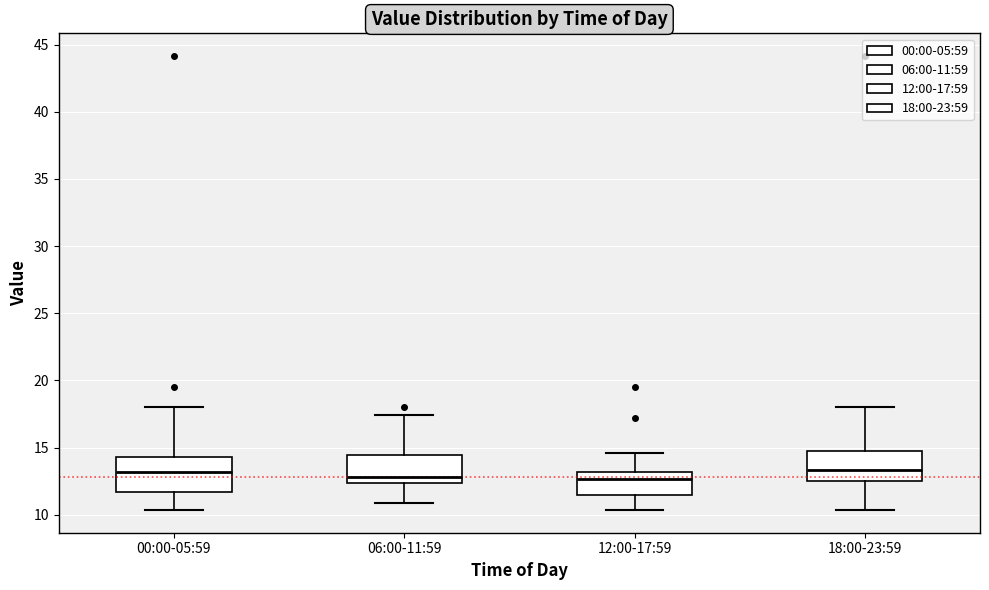

Where is the upper edge of the box for 18:00-23:59 on the y-axis? The values are not printed on the chart, so give them approximately, as read against the axis.

14.5